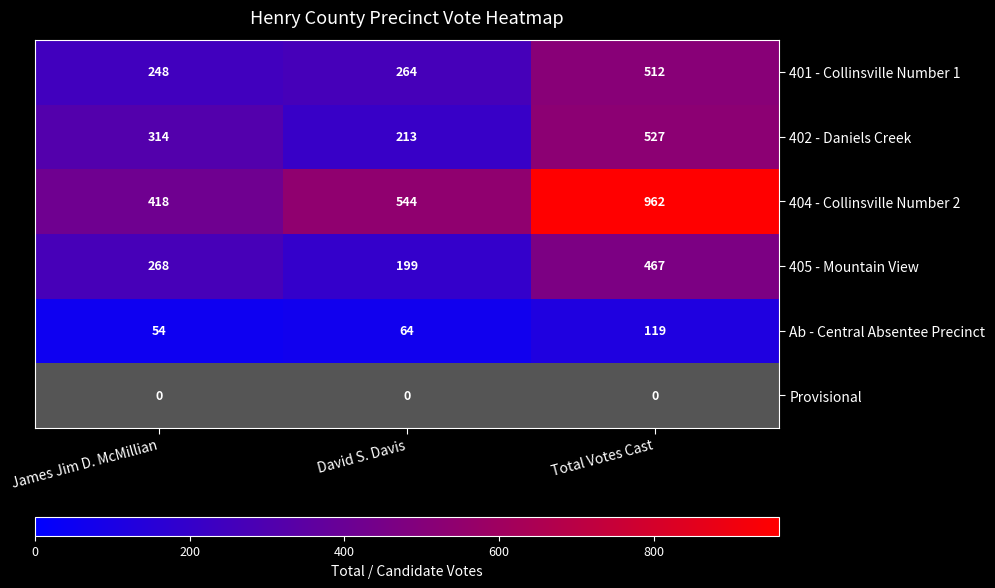

Is the value of Ab - Central Absentee Precinct at James Jim D. McMillian greater than the value of 404 - Collinsville Number 2 at Total Votes Cast?

No